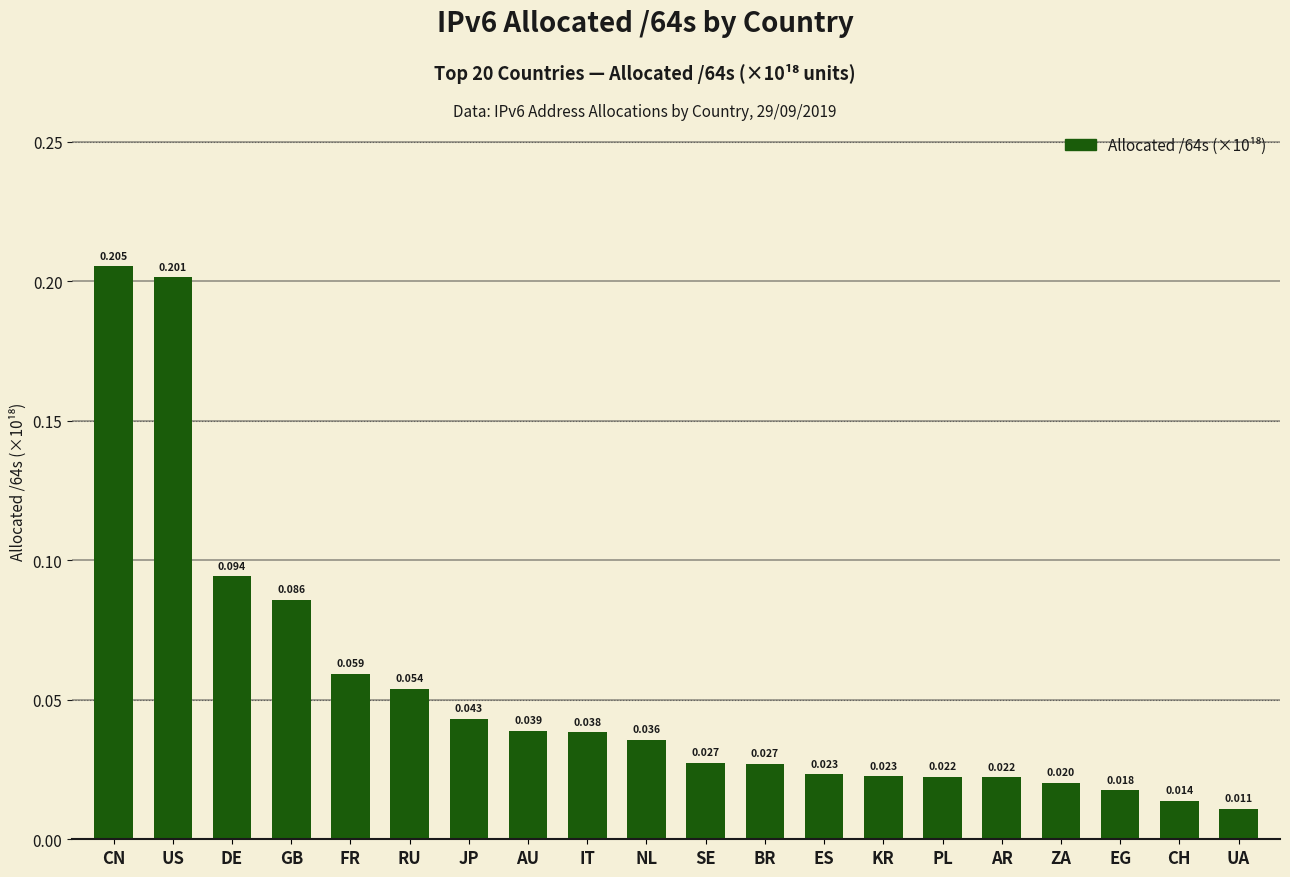

At which label is the value closest to 0?

UA